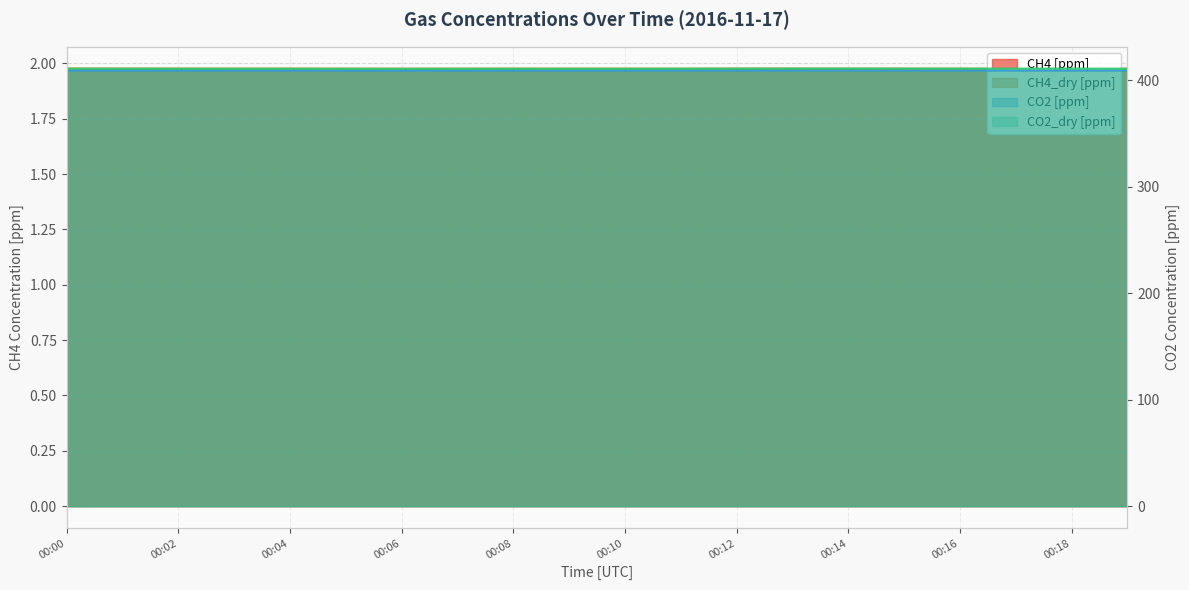

True or false: CH4 [ppm] and CO2_dry [ppm] intersect in this chart.

False